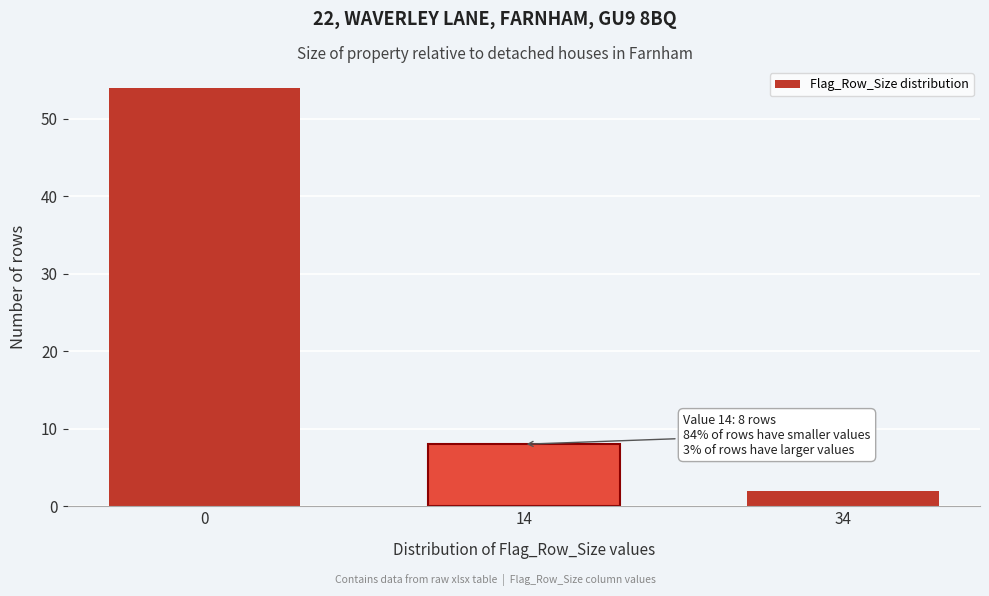

Reading right to left, list all the values displayed in this chart.

34=2	14=8	0=54